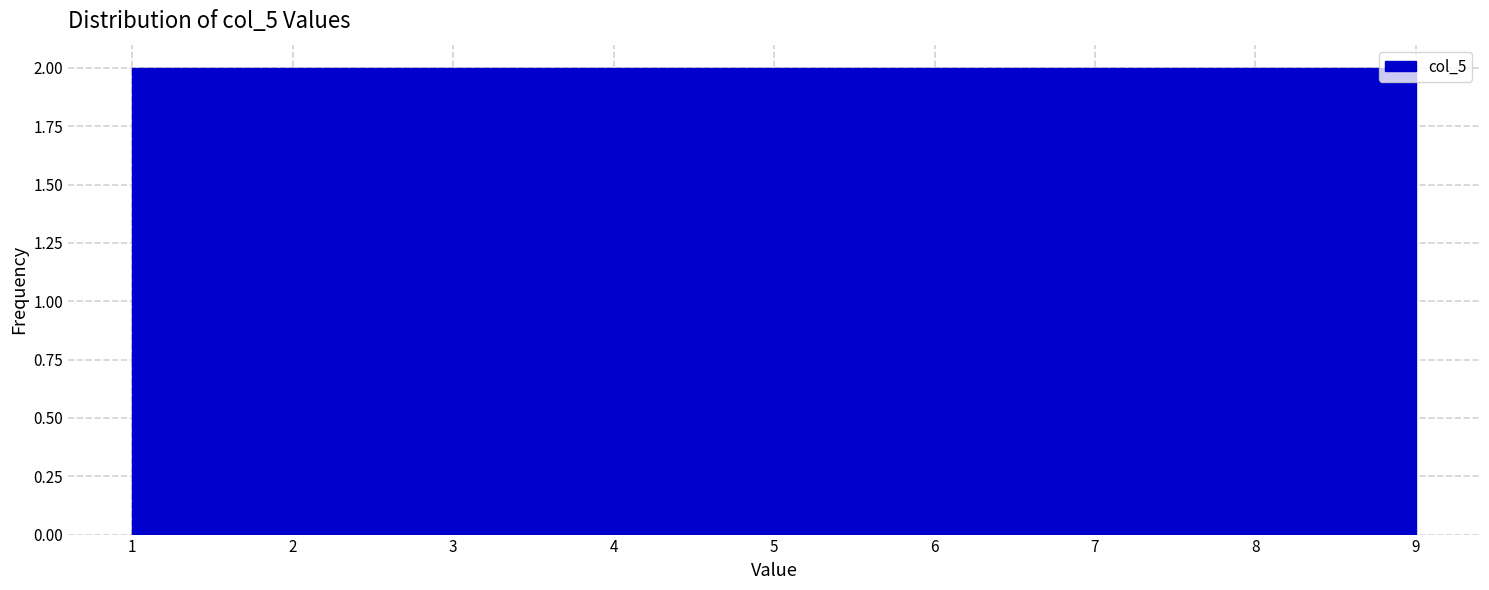

Reading left to right, transcribe this chart: for each bar, give the range it covers on the x-axis and its height. Neither the bar edges nor the heights are printed on the chart, so give them approximately, as read against the axes.

1.0 to 1.9: 2
1.9 to 2.8: 2
2.8 to 3.7: 2
3.7 to 4.6: 2
4.6 to 5.4: 2
5.4 to 6.3: 2
6.3 to 7.2: 2
7.2 to 8.1: 2
8.1 to 9.0: 2